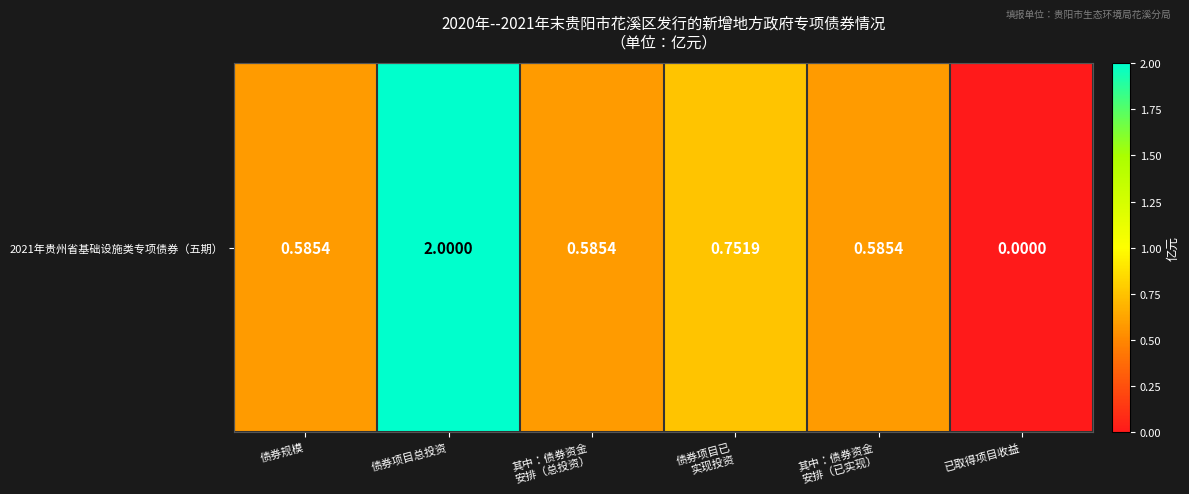

Reading left to right, what are all the values shown in this chart?

0.6	2.0	0.6	0.8	0.6	0.0